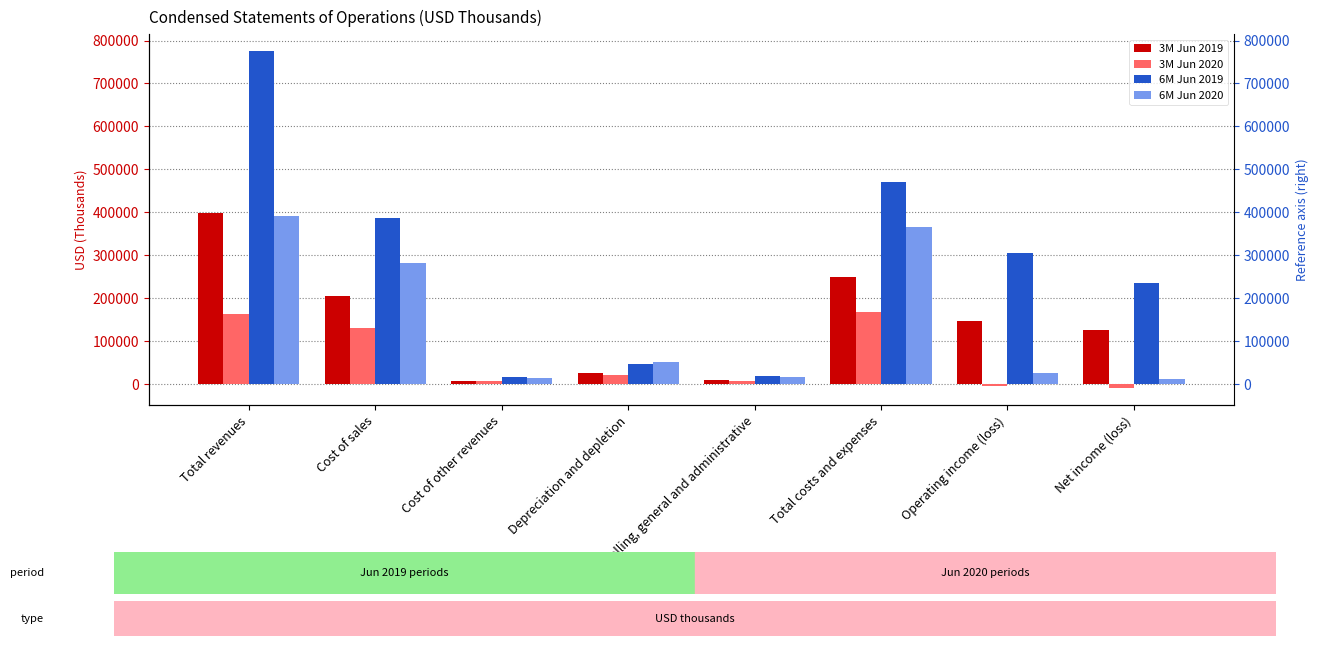

What is the difference between the second highest and second lowest values in the 3M Jun 2020 series?

169032